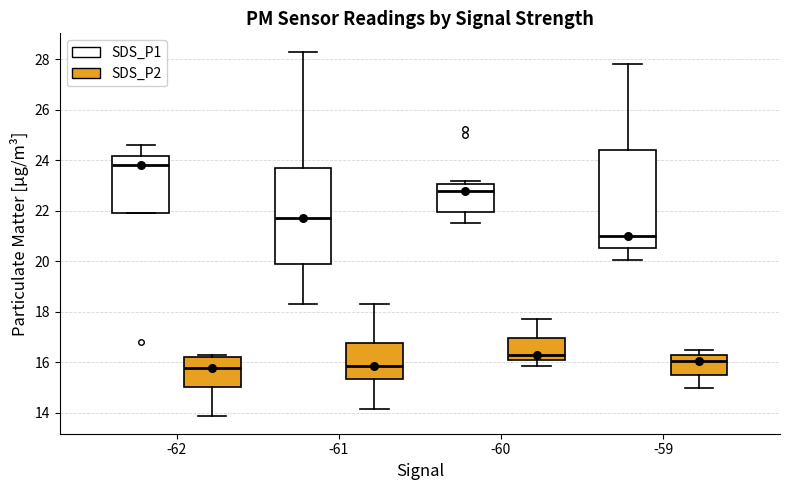

Reading left to right, transcribe this box plot: for each box, give where its median line is, the range the box spans, and where its two whiskers end, as read against the y-axis. The values are not printed on the chart, so give them approximately, as read against the axis.

-62 (SDS_P1): median 23.8, box 22.0 to 24.2, whiskers 22.0 to 24.6
-62 (SDS_P2): median 15.8, box 15.0 to 16.2, whiskers 14.0 to 16.4
-61 (SDS_P1): median 21.8, box 20.0 to 23.6, whiskers 18.4 to 28.4
-61 (SDS_P2): median 15.8, box 15.4 to 16.8, whiskers 14.2 to 18.4
-60 (SDS_P1): median 22.8, box 22.0 to 23.0, whiskers 21.6 to 23.2
-60 (SDS_P2): median 16.2 (just above the box's lower edge), box 16.2 to 17.0, whiskers 15.8 to 17.8
-59 (SDS_P1): median 21.0, box 20.6 to 24.4, whiskers 20.0 to 27.8
-59 (SDS_P2): median 16.0, box 15.6 to 16.2, whiskers 15.0 to 16.6